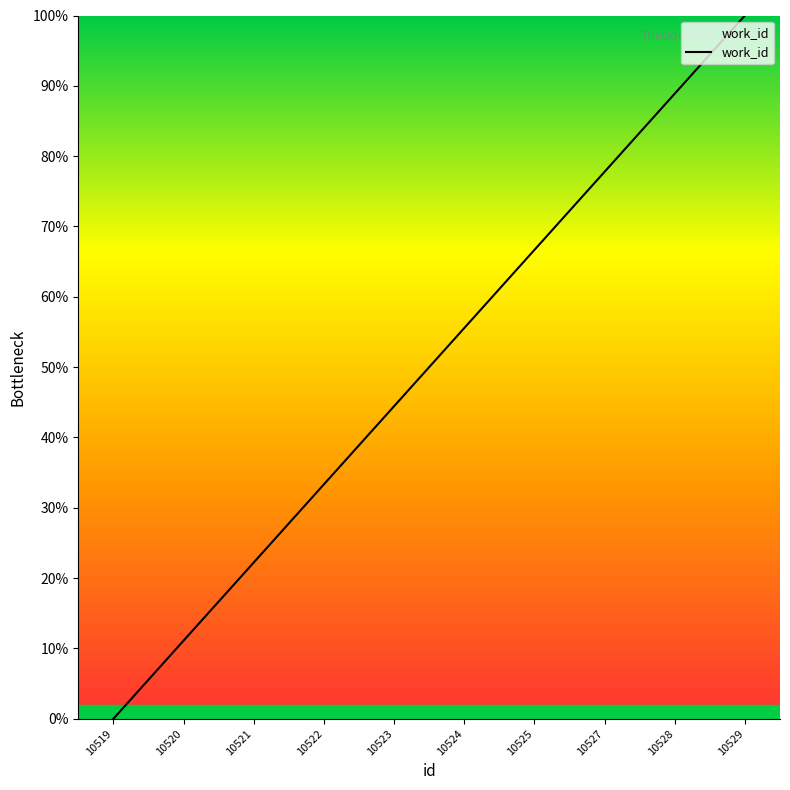

Reading left to right, transcribe all the data shown in this chart.

0.0	11.1	22.2	33.3	44.4	55.6	66.7	77.8	88.9	100.0